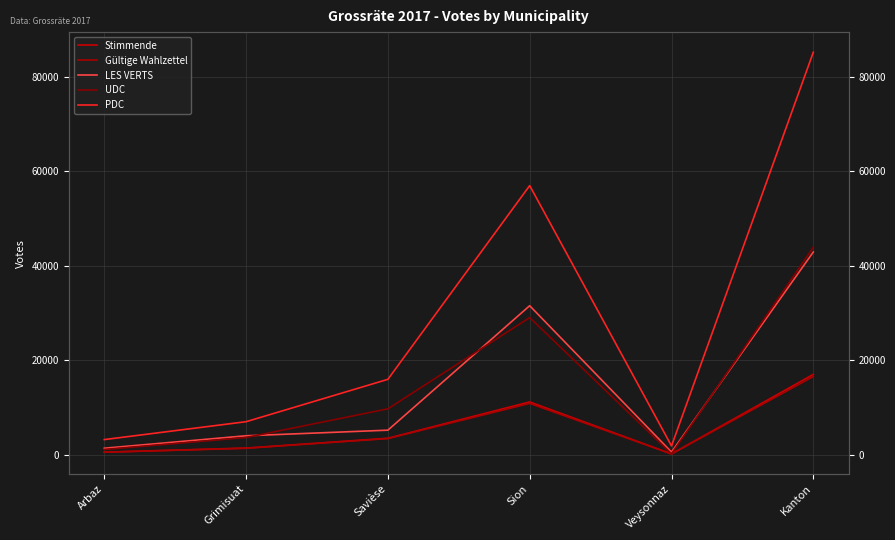

Is it true that LES VERTS equals 2201 at Arbaz?

False